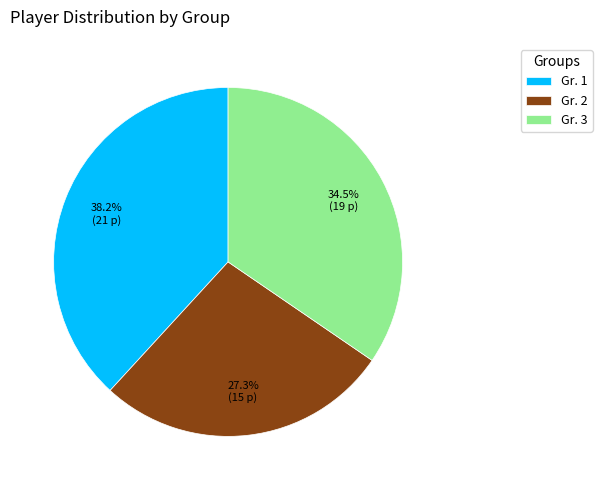

Rank the categories by value from highest to lowest.

Gr. 1, Gr. 3, Gr. 2